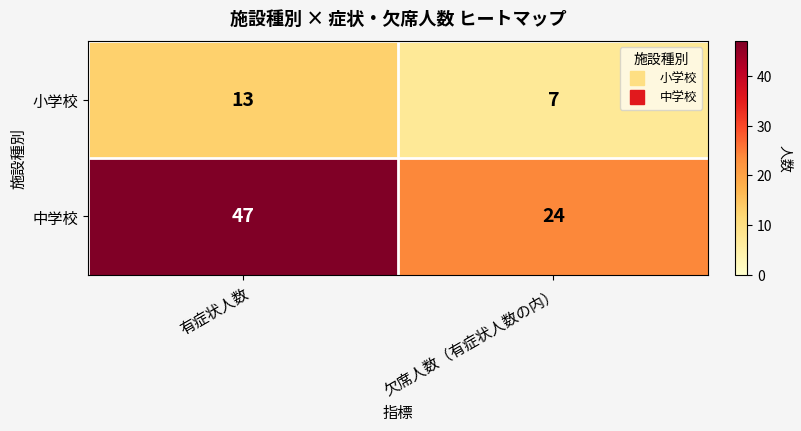

What is the spread (max minus min) of values at 有症状人数?

34